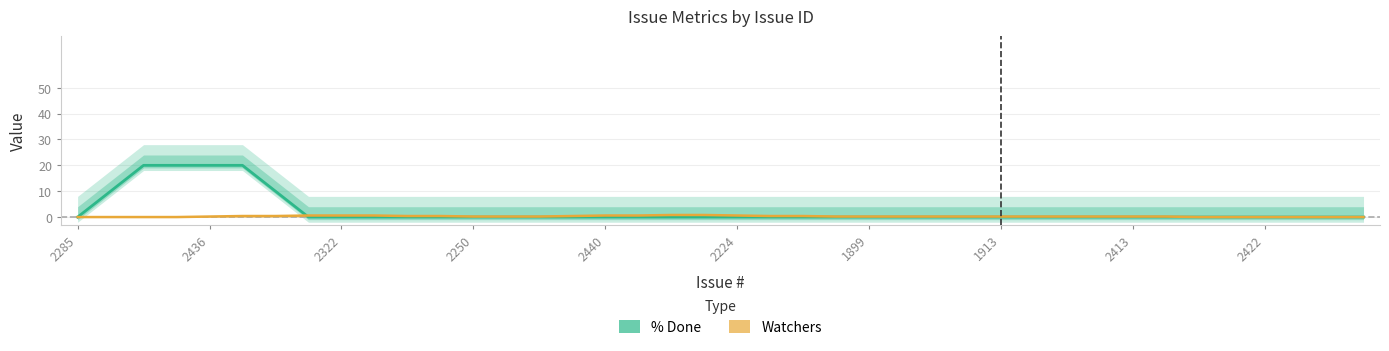

True or false: % Done has more than 1 points higher than both neighbors.

False